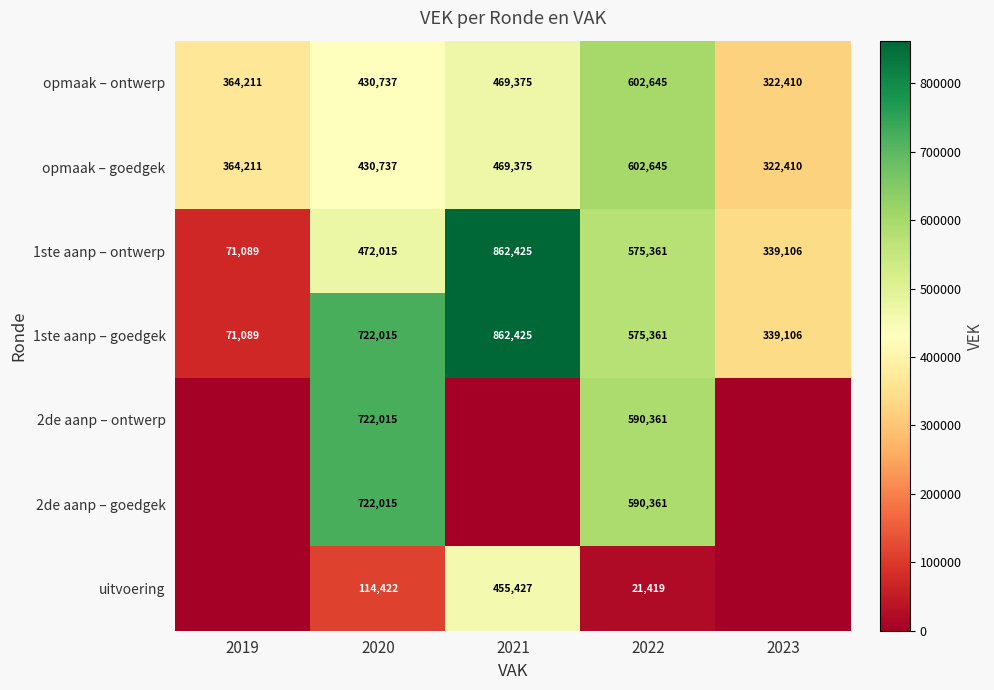

At which label is opmaak – goedgek closest to 462527?

2021